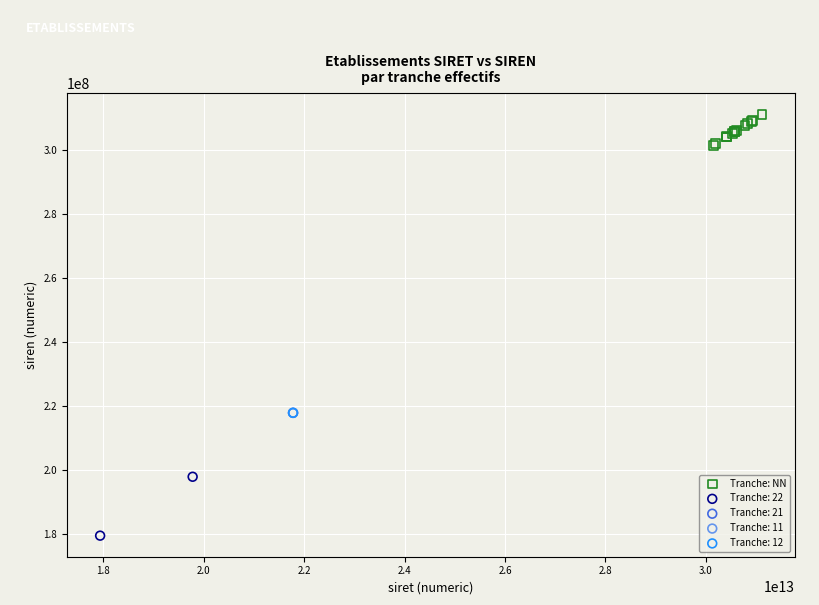

What are all the series names shown in the legend?

Tranche: NN, Tranche: 22, Tranche: 21, Tranche: 11, Tranche: 12